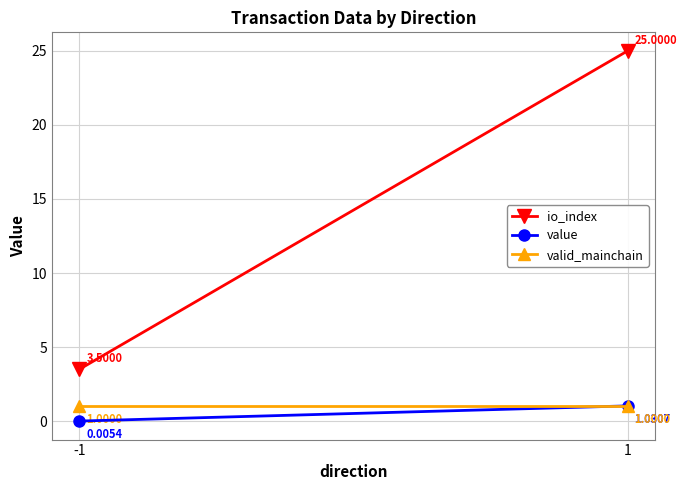

Reading left to right, what are all the values shown in this chart?

io_index: 3.5	25.0
value: 0.0	1.0
valid_mainchain: 1.0	1.0